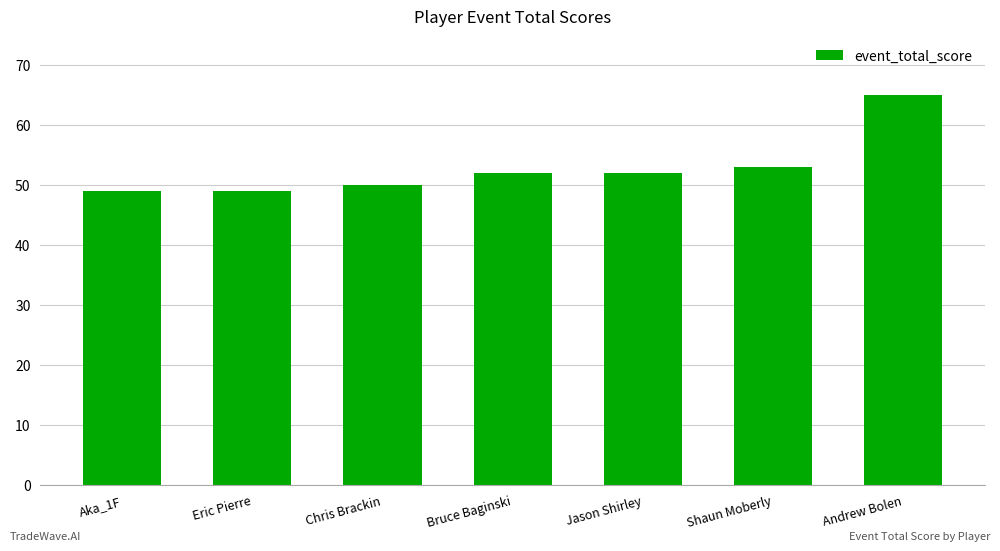

What is the difference between the second highest and minimum values?

4